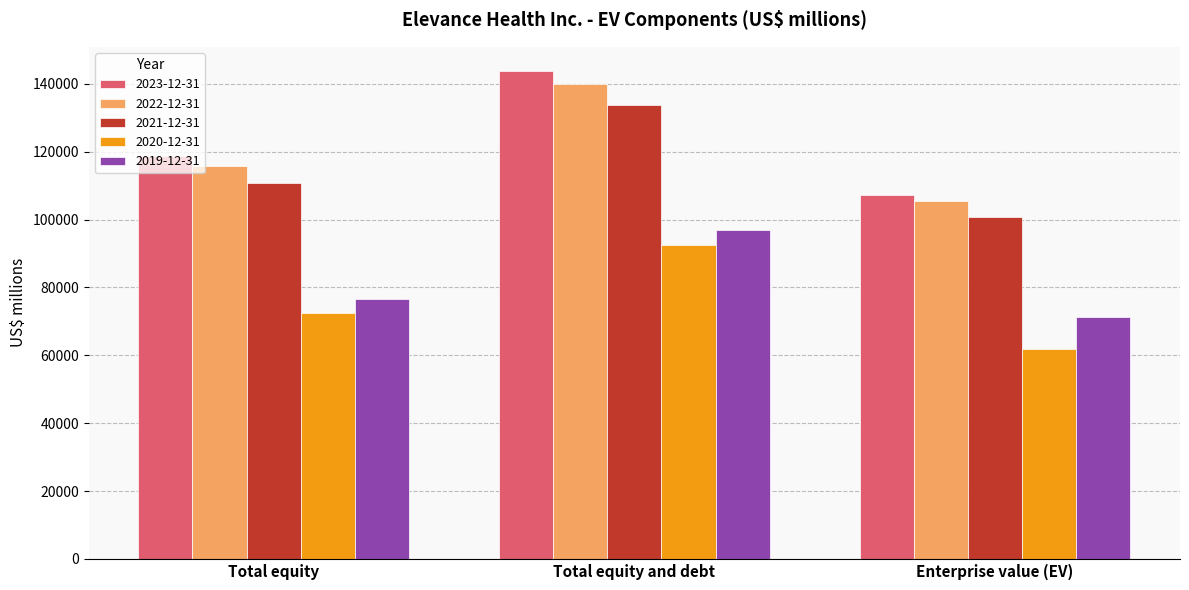

Which series has the largest range (max minus min)?

2023-12-31